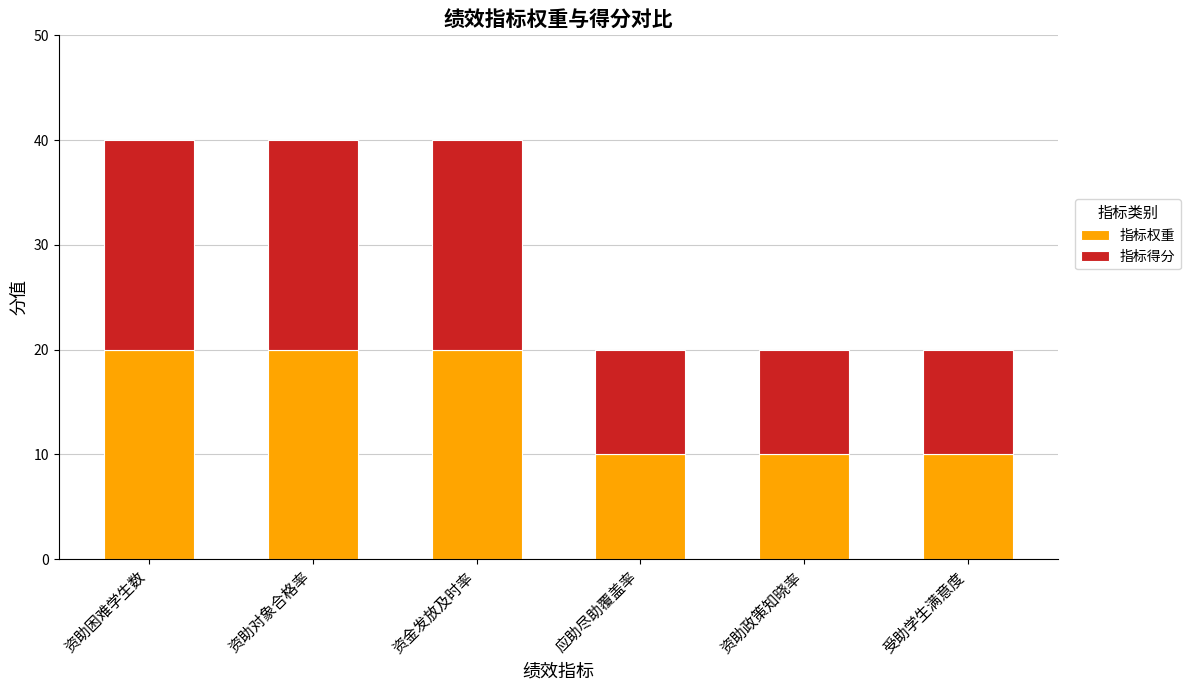

What is the highest value of the 指标权重 series?

20